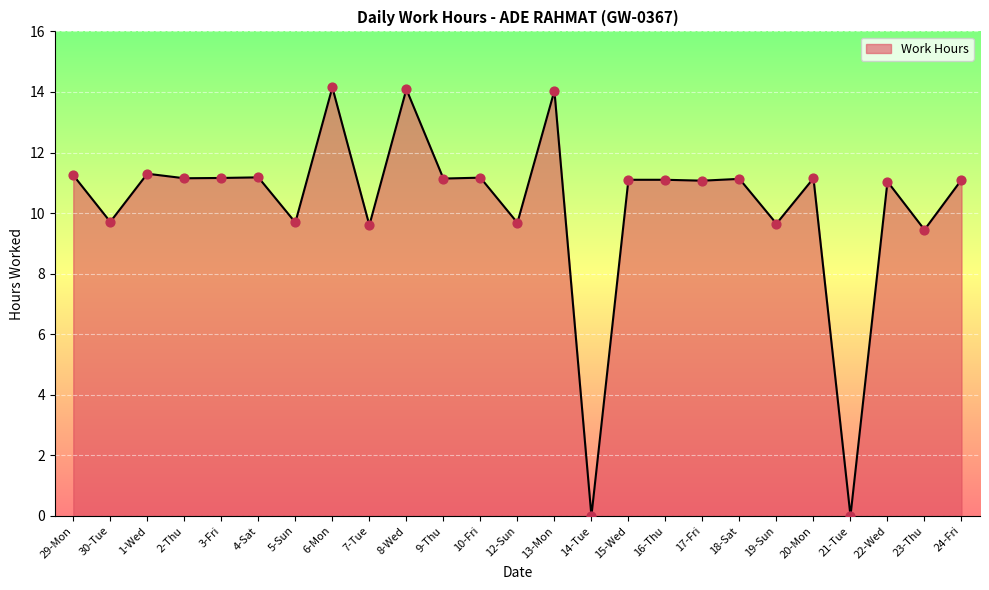

What is the change in value from 3-Fri to 7-Tue?

-1.6